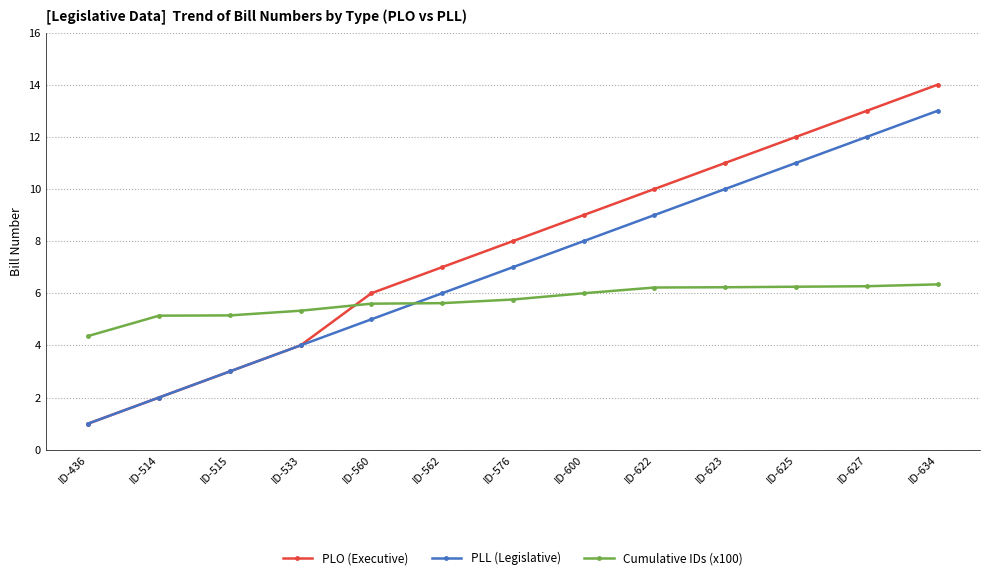

What is the sum of the PLO (Executive) values at ID-562 and ID-514?

9.0